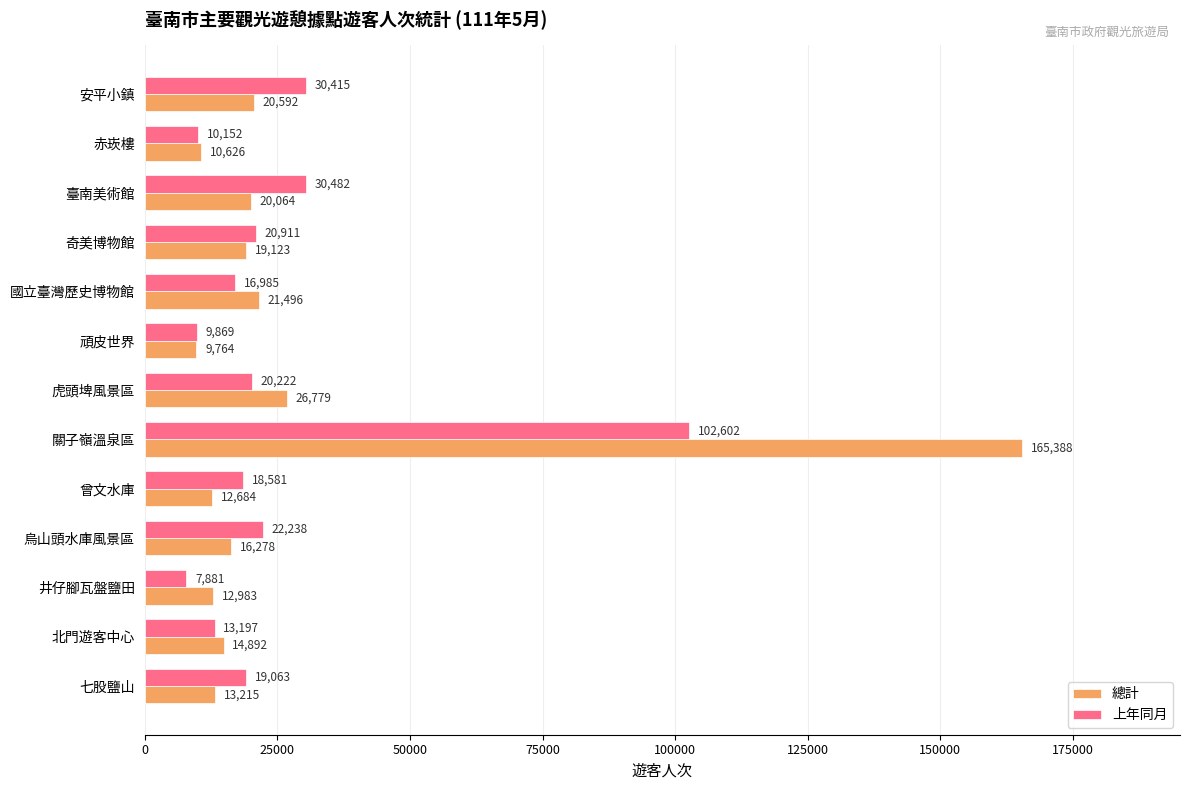

What is the difference between the maximum and minimum values in the 總計 series?

155624